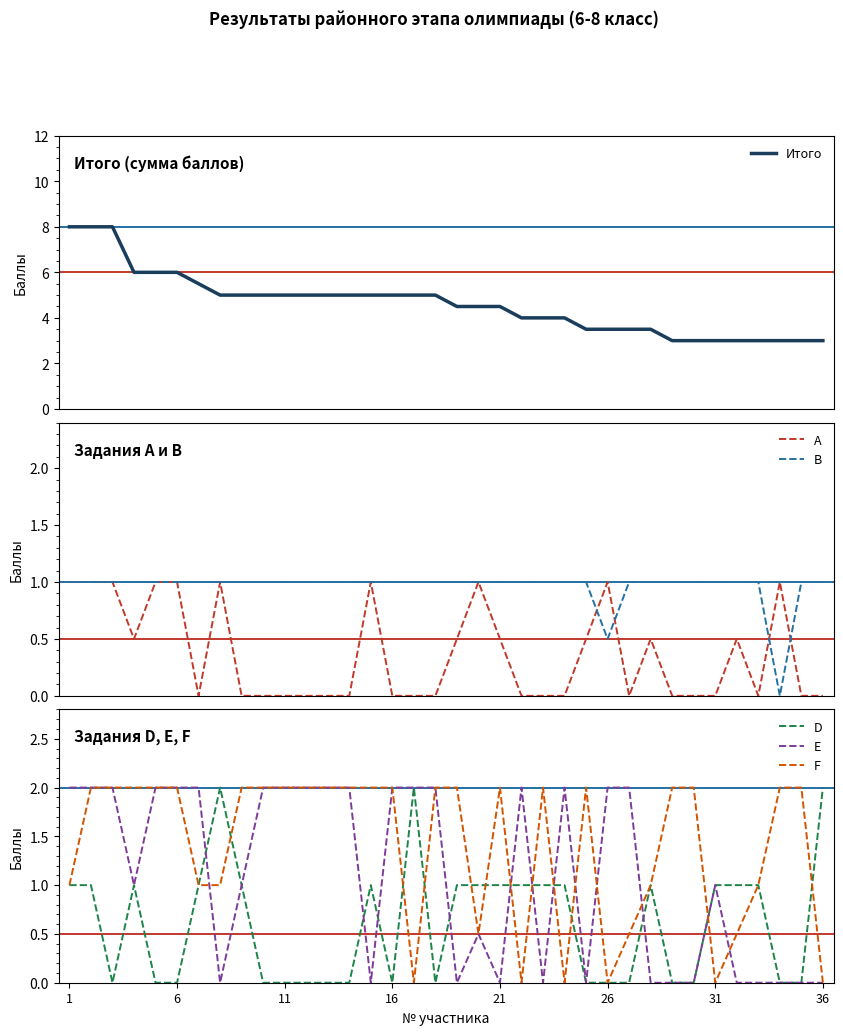

The D series shows 0.3 at 31. True or false?

False